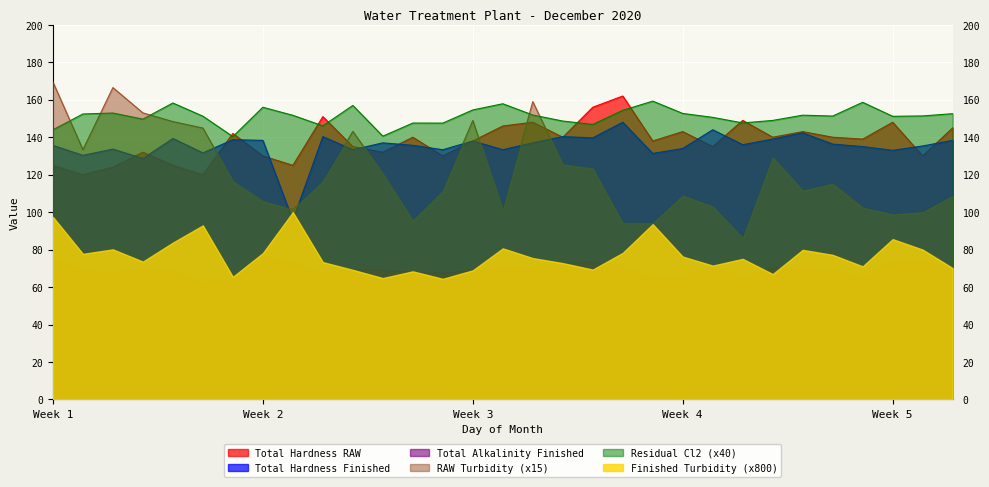

What is the greatest value displayed?

169.5